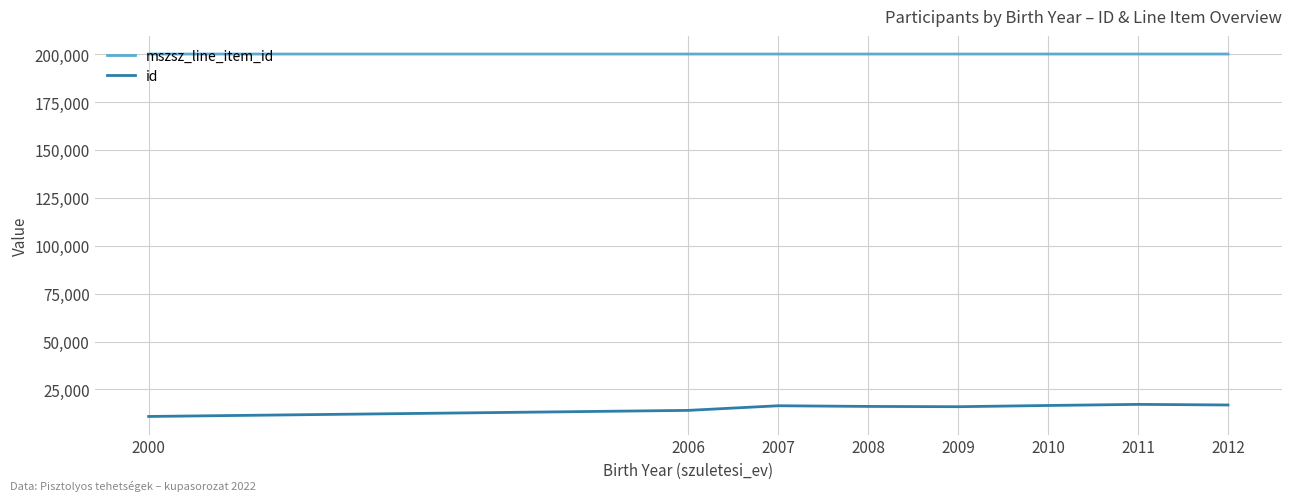

Is this an area chart (filled region under the line)?

No